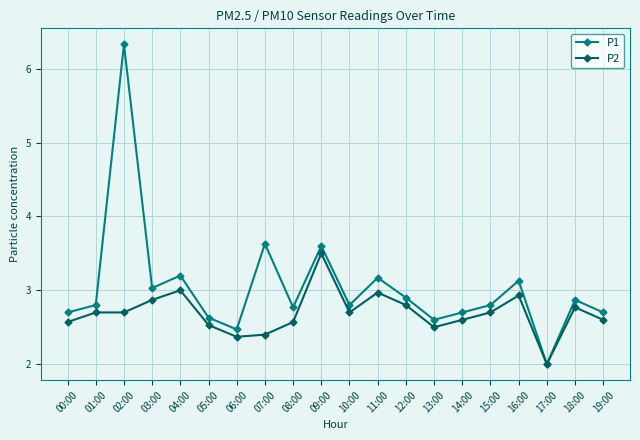

What is the difference between the P2 values at 07:00 and 09:00?

1.1